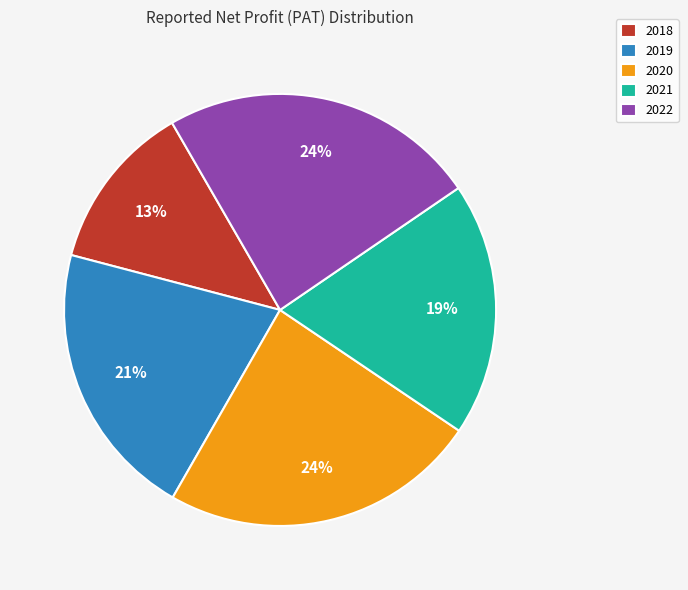

How many segments does this pie chart have?

5